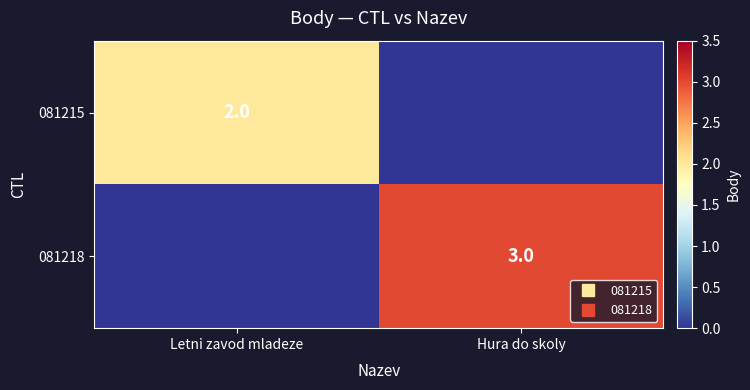

What is the sum of all 081215 values?

2